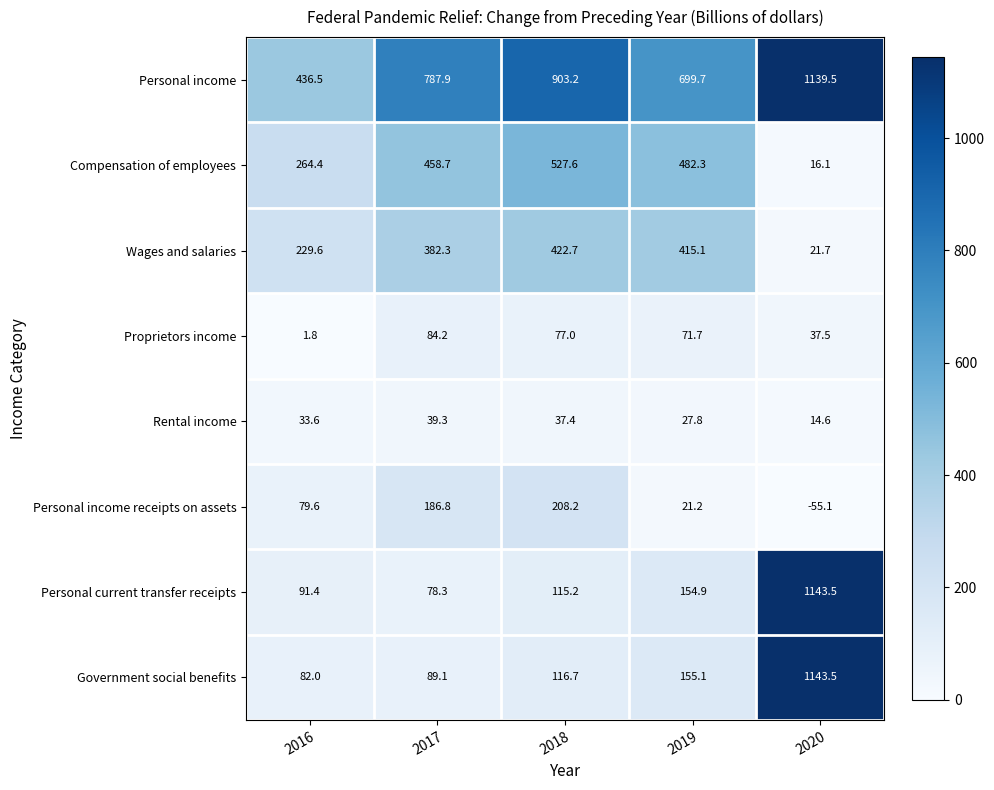

What is the difference between the maximum and minimum values in the Personal income receipts on assets series?

263.3